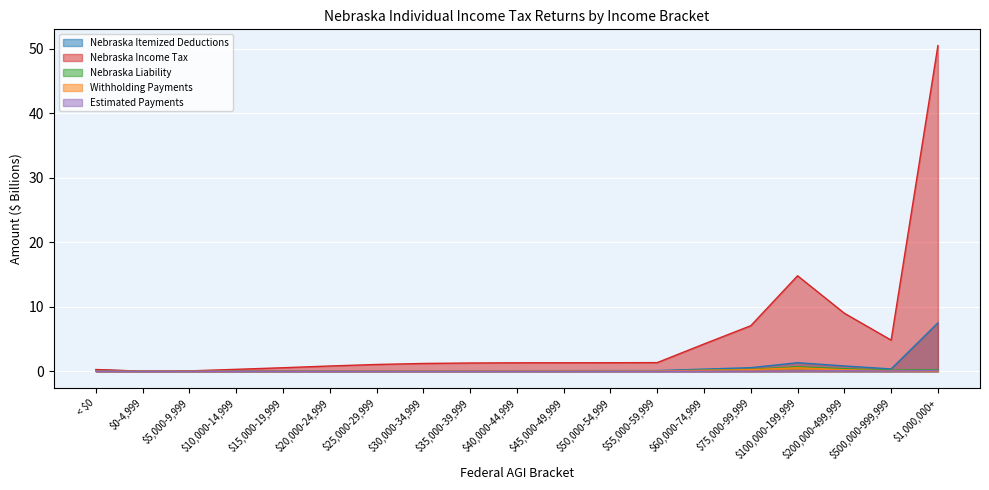

Which series changed the most between < $0 and $20,000-24,999?

Nebraska Income Tax